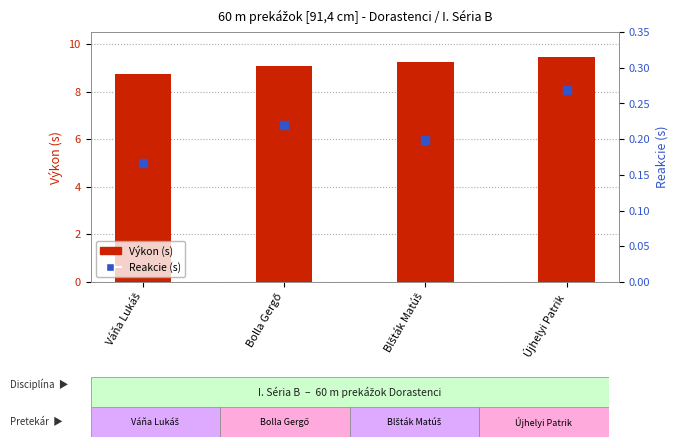

What are all the series names shown in the legend?

Výkon (s), Reakcie (s)